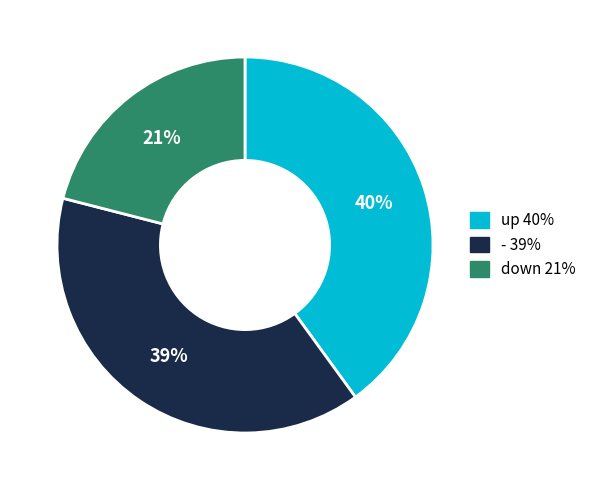

Does - represent more than half of the total?

No